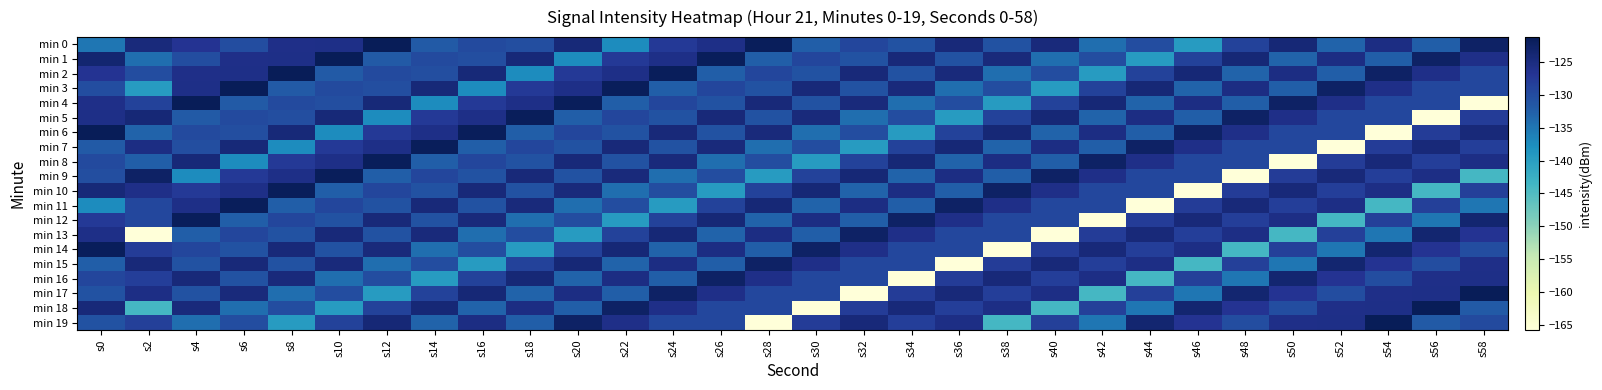

Which label corresponds to the largest value in the chart?

s12